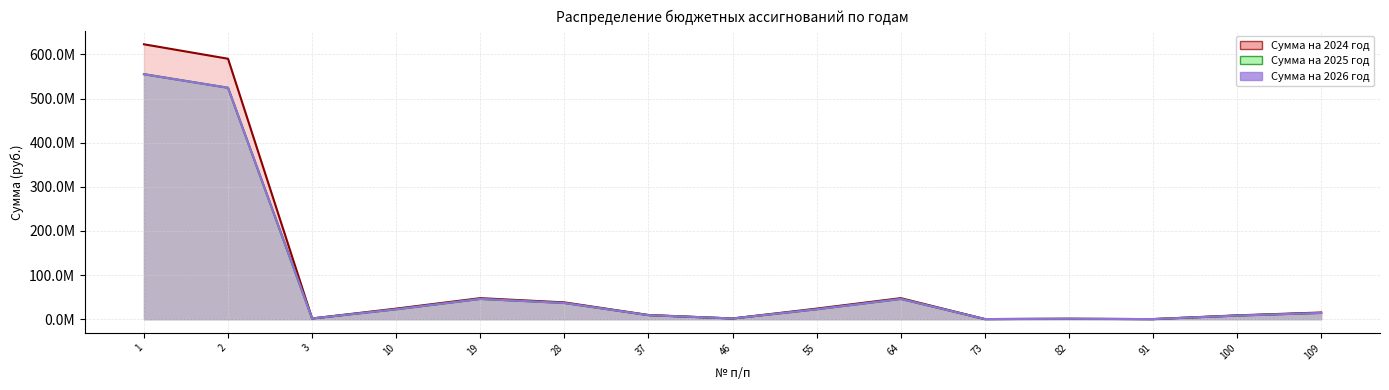

How many values in the Сумма на 2025 год series are below 14308920?

7